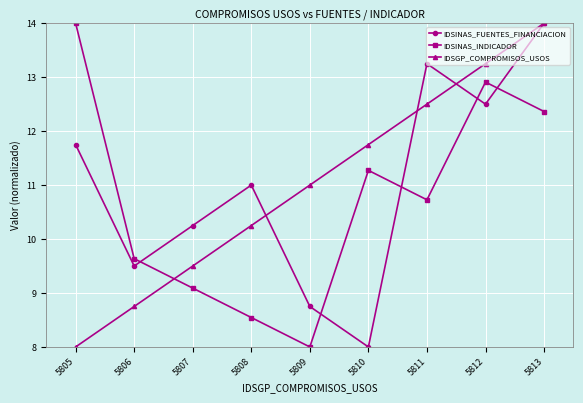

List the labels in order of IDSGP_COMPROMISOS_USOS value, largest first.

5813, 5812, 5811, 5810, 5809, 5808, 5807, 5806, 5805